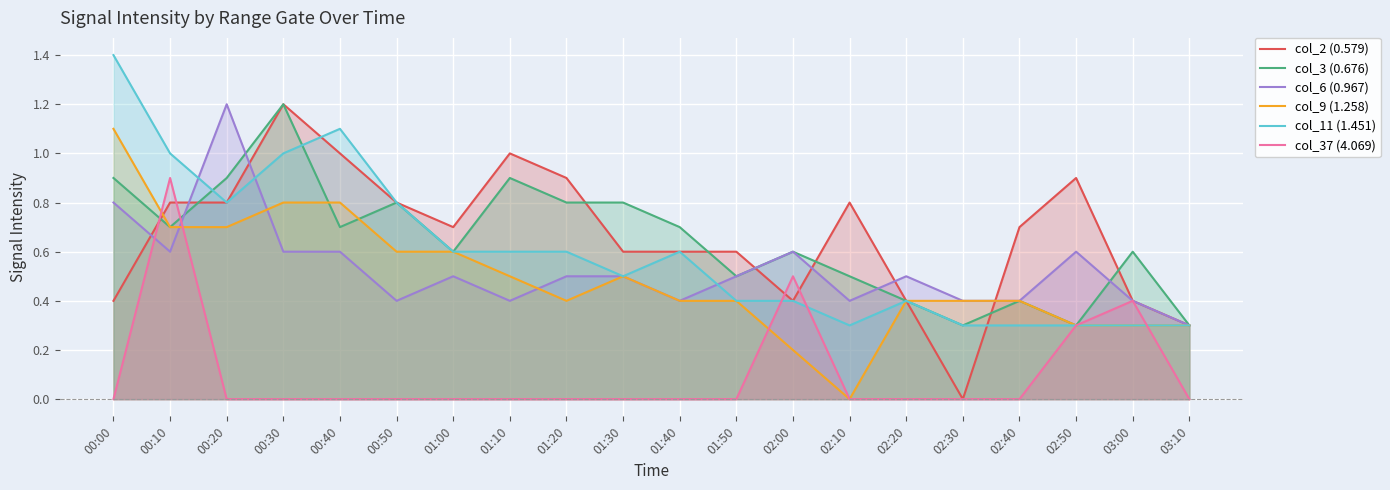

What are all the series names shown in the legend?

col_2 (0.579), col_3 (0.676), col_6 (0.967), col_9 (1.258), col_11 (1.451), col_37 (4.069)